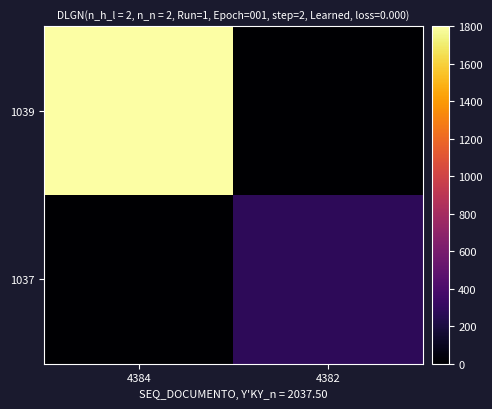

Which has a higher value, 4384 or 4382?

4384